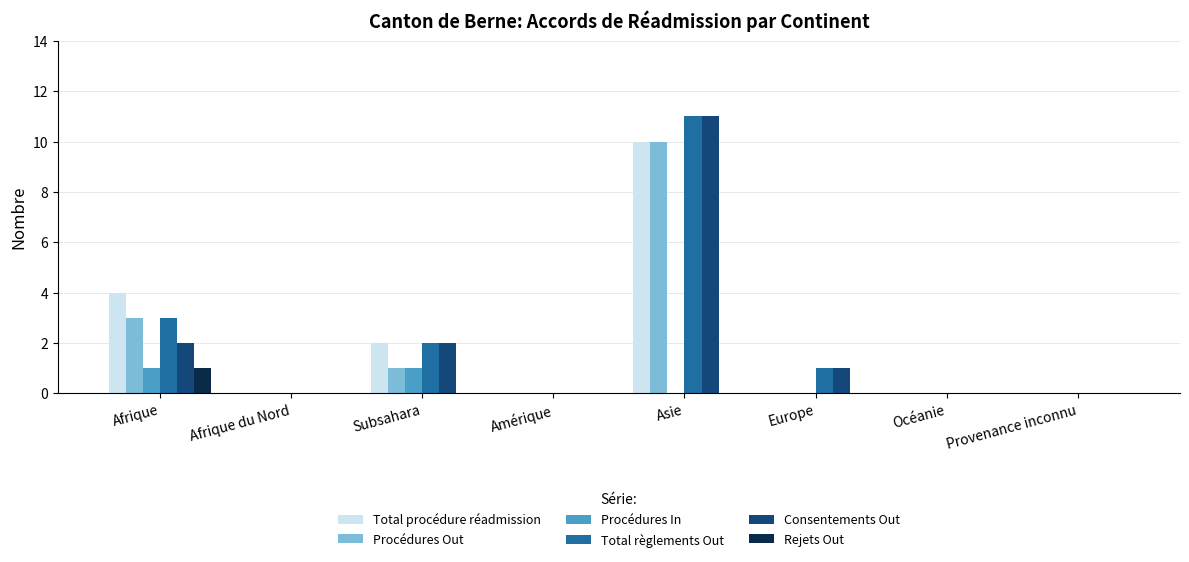

The Consentements Out series shows 0 at Océanie. True or false?

True